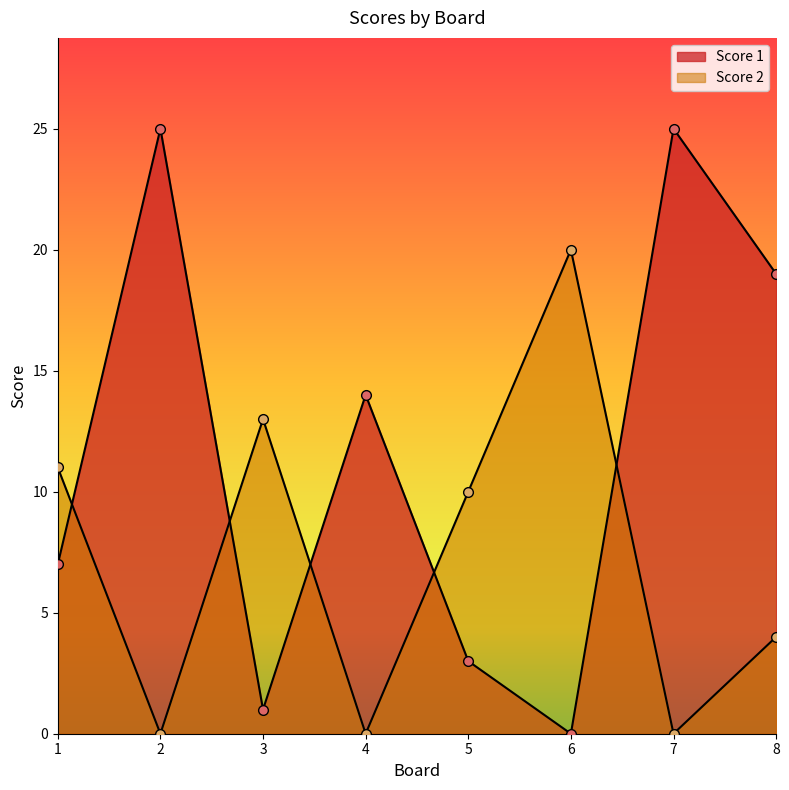

Is the value of Score 1 at 4 greater than the value of Score 2 at 5?

Yes